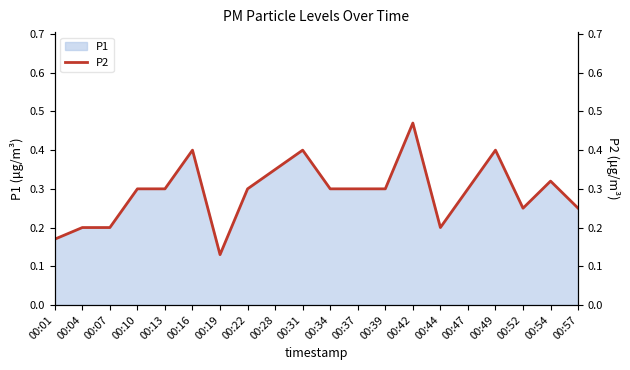

Reading left to right, what are all the values shown in this chart?

00:01=0.2	00:04=0.2	00:07=0.2	00:10=0.3	00:13=0.3	00:16=0.4	00:19=0.1	00:22=0.3	00:28=0.3	00:31=0.4	00:34=0.3	00:37=0.3	00:39=0.3	00:42=0.5	00:44=0.2	00:47=0.3	00:49=0.4	00:52=0.2	00:54=0.3	00:57=0.2